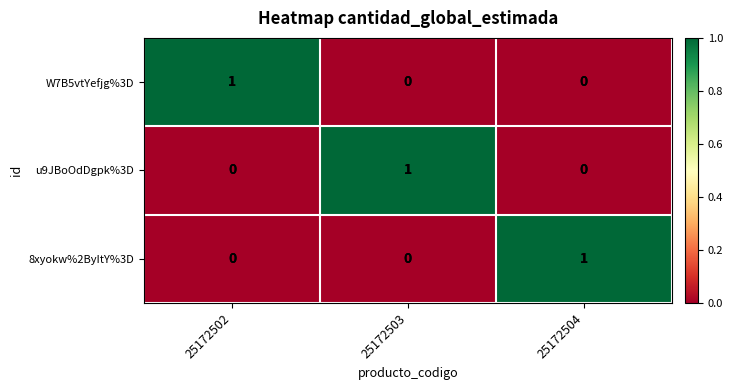

Is the value of W7B5vtYefjg%3D at 25172503 greater than the value of 8xyokw%2ByItY%3D at 25172504?

No